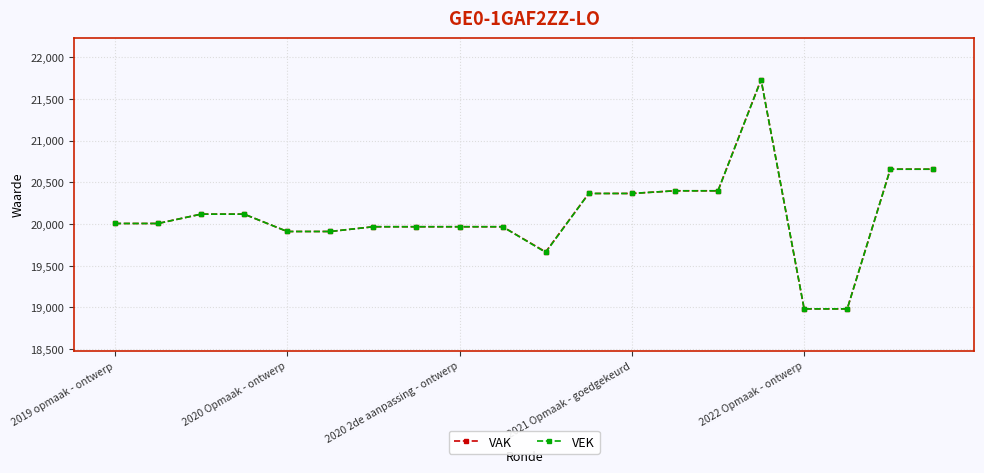

What is the value of the VEK point at the 3rd from the left?

20117